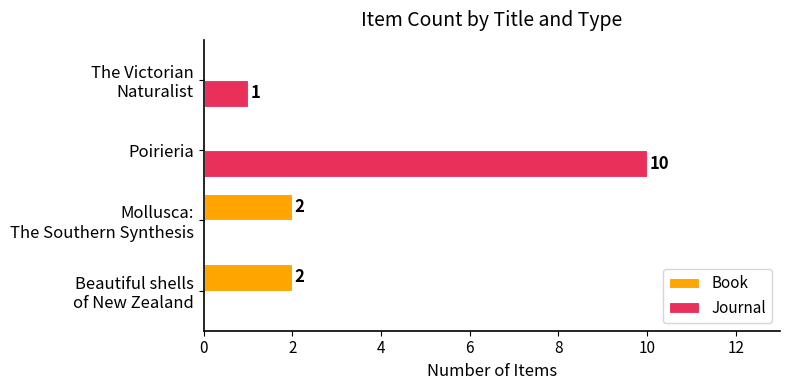

What is the approximate value of Journal at Poirieria, to the nearest 10?

10